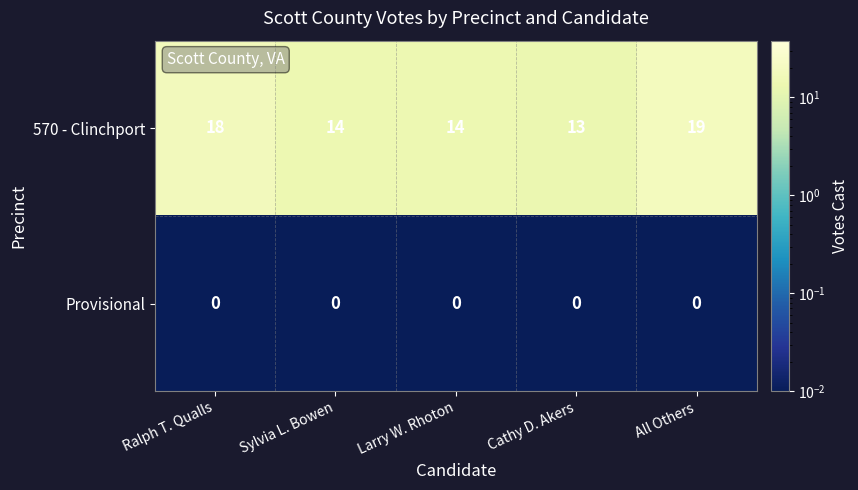

Reading left to right, extract all data points from this chart.

570 - Clinchport: 18	14	14	13	19
Provisional: 0	0	0	0	0